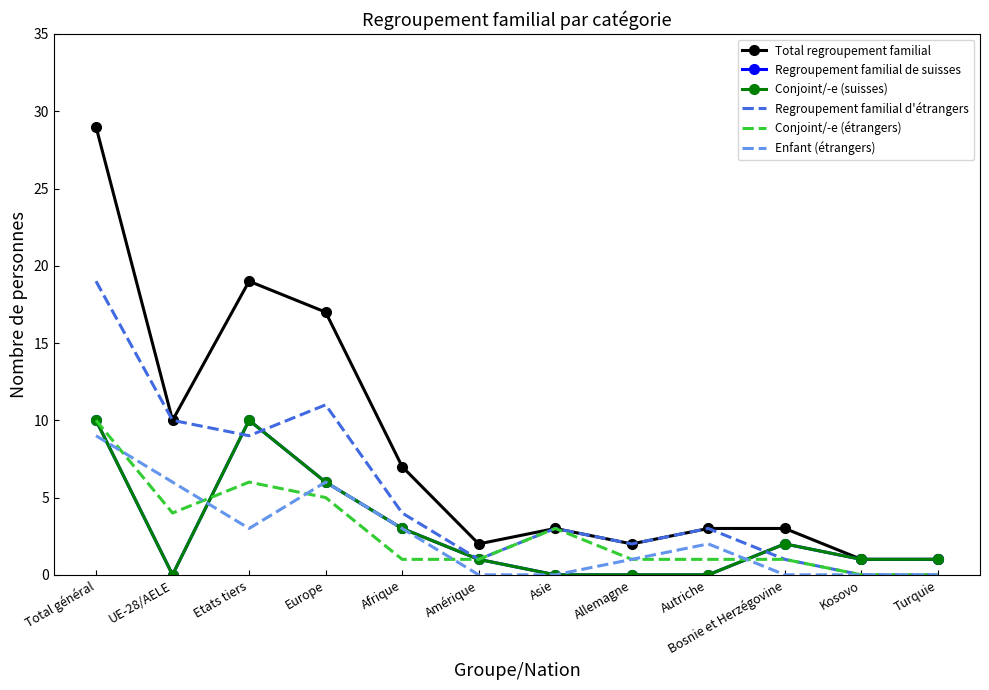

How many values in the Regroupement familial d'étrangers series are below 3?

5